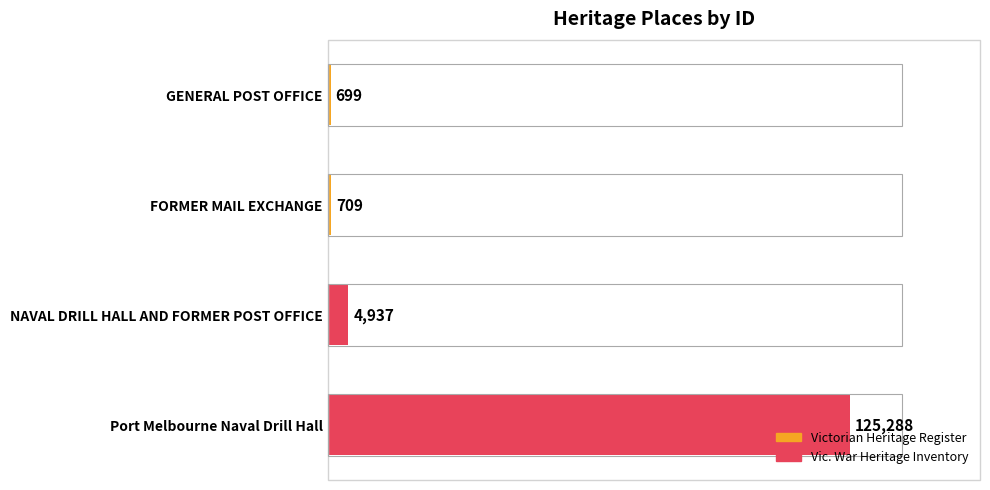

How many bars are there in total?

4